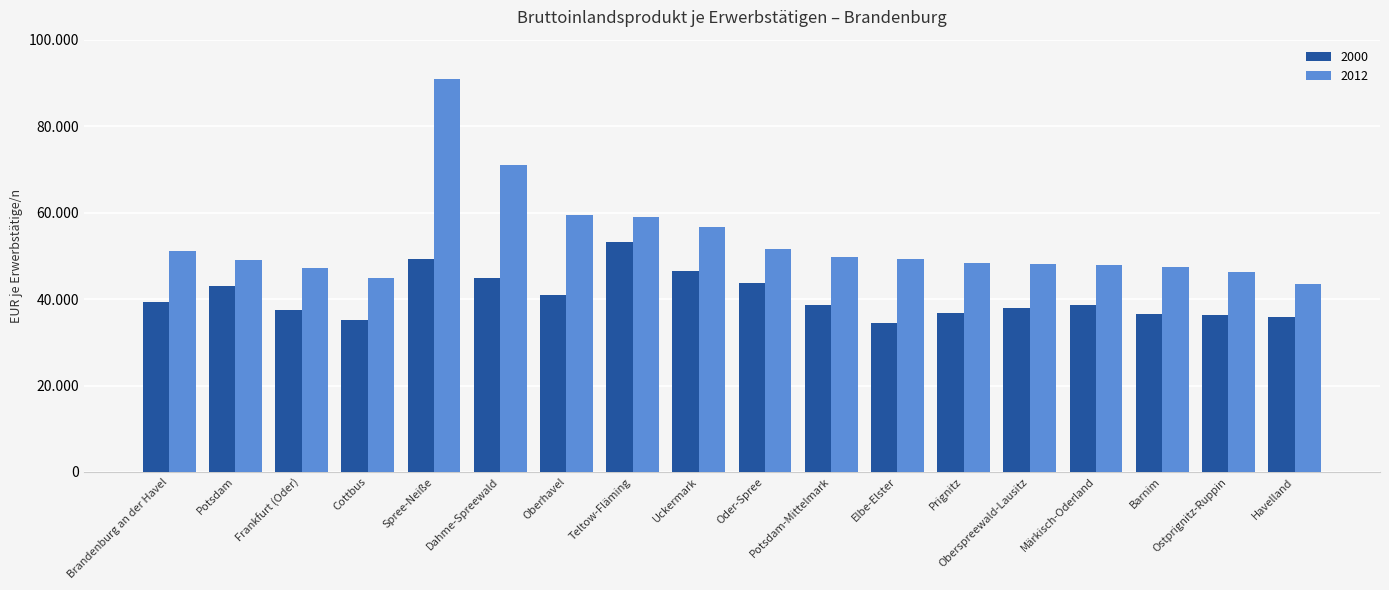

Which series has the widest spread of values?

2012